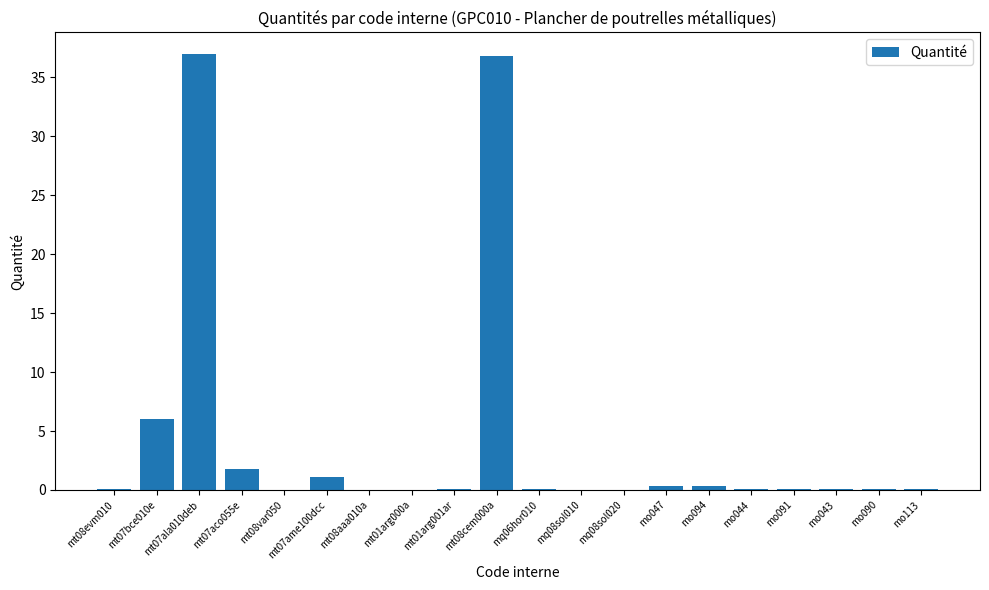

What is the maximum value shown in the chart?

37.0